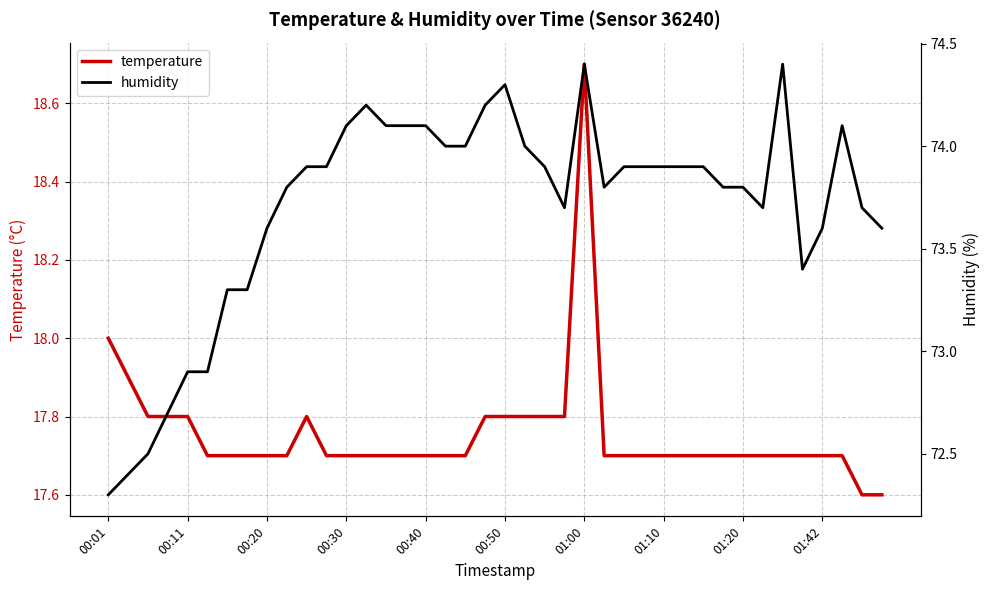

What is the maximum value for temperature?

18.7